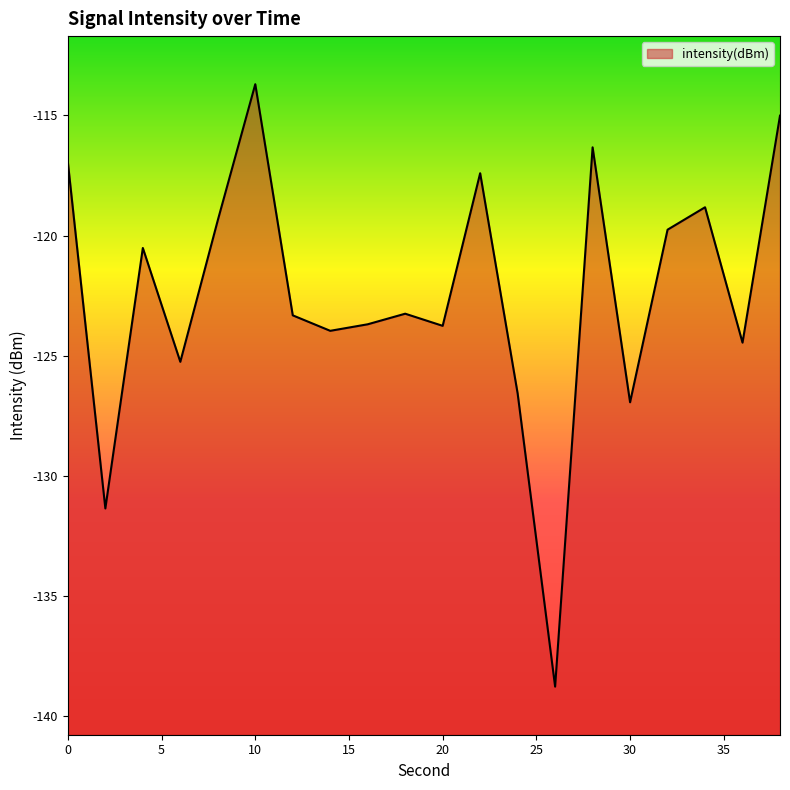

What is the value of the 1st point from the left?

-117.0